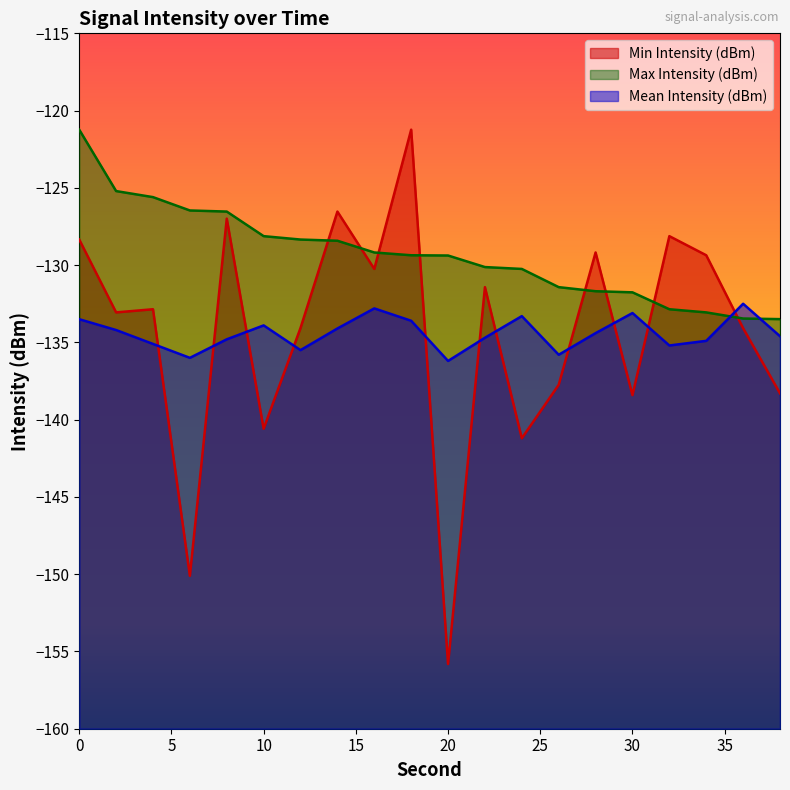

Reading left to right, transcribe all the data shown in this chart.

Min Intensity (dBm): 0=-128.3	2=-133.1	4=-132.9	6=-150.1	8=-127.0	10=-140.6	12=-134.1	14=-126.5	16=-130.2	18=-121.2	20=-155.8	22=-131.4	24=-141.2	26=-137.7	28=-129.2	30=-138.4	32=-128.1	34=-129.4	36=-134.1	38=-138.3
Max Intensity (dBm): 0=-121.2	2=-125.2	4=-125.6	6=-126.5	8=-126.5	10=-128.1	12=-128.3	14=-128.4	16=-129.2	18=-129.4	20=-129.4	22=-130.1	24=-130.2	26=-131.4	28=-131.7	30=-131.8	32=-132.9	34=-133.1	36=-133.5	38=-133.5
Mean Intensity (dBm): 0=-133.5	2=-134.2	4=-135.1	6=-136.0	8=-134.8	10=-133.9	12=-135.5	14=-134.1	16=-132.8	18=-133.6	20=-136.2	22=-134.7	24=-133.3	26=-135.8	28=-134.4	30=-133.1	32=-135.2	34=-134.9	36=-132.5	38=-134.6